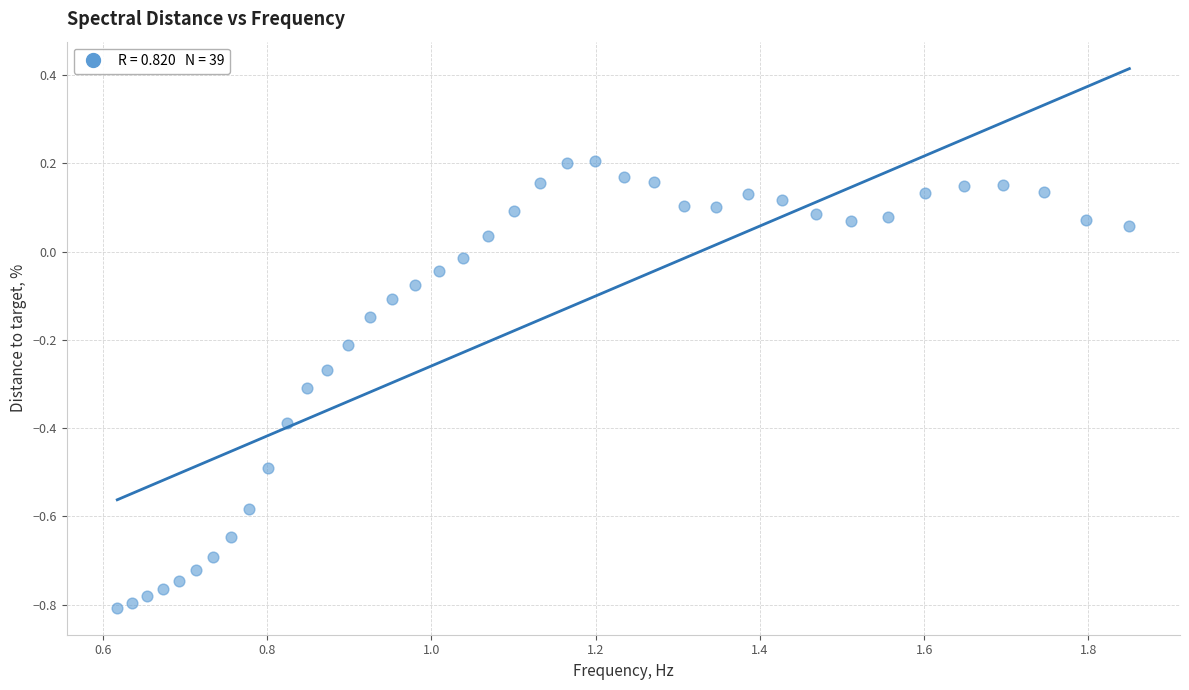

What is the range of X values (max minus min)?

1.2